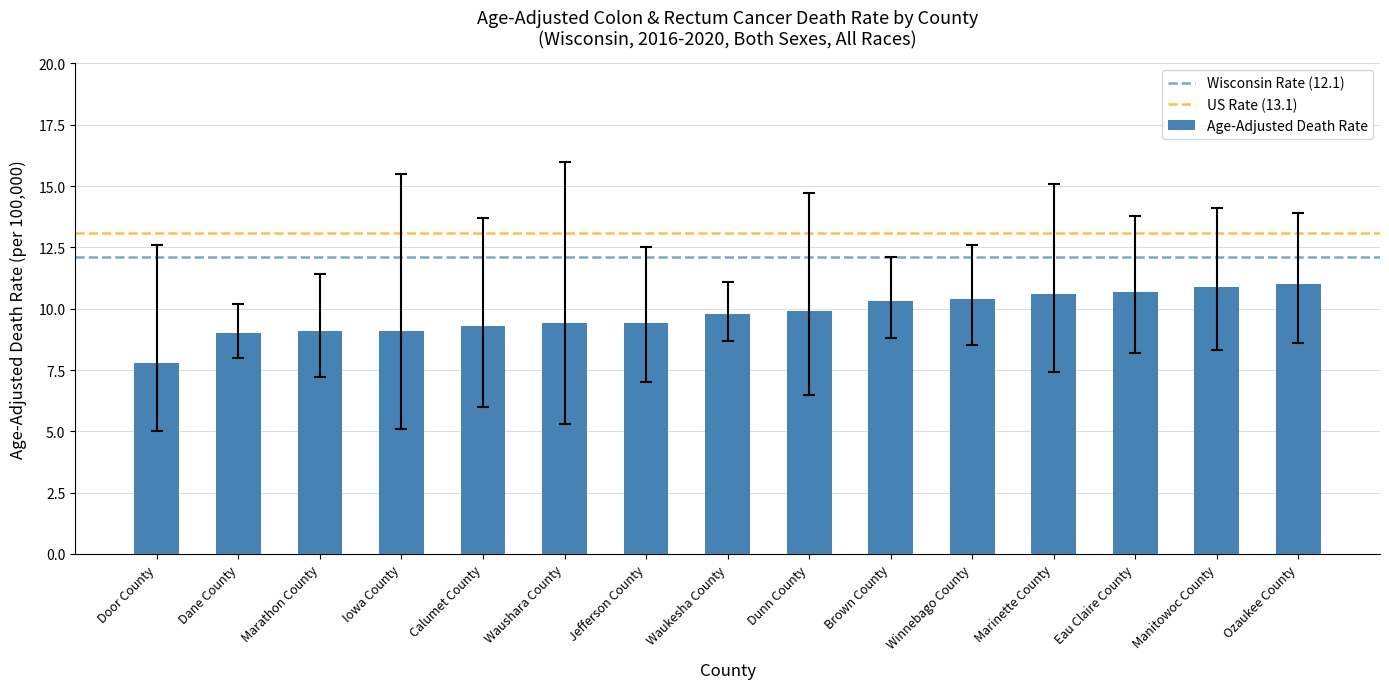

What is the difference between the second highest and minimum values?

3.1